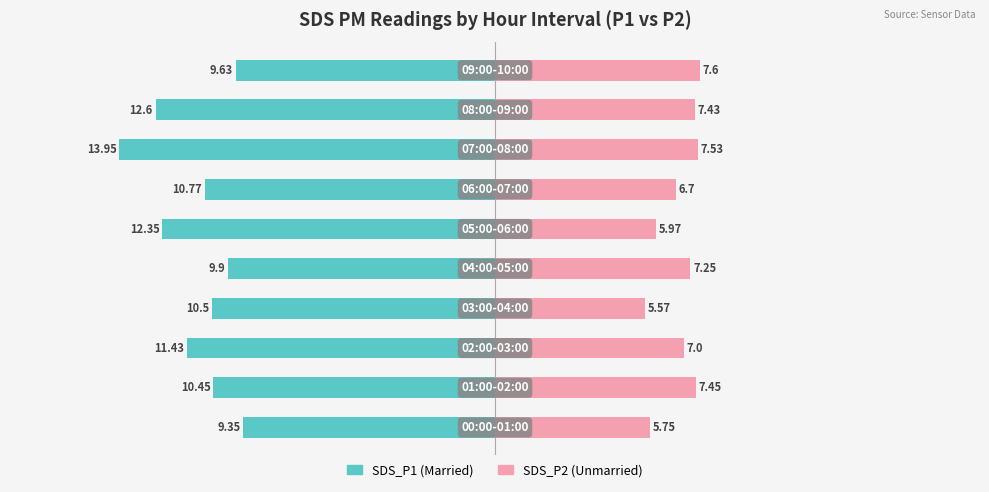

What is the average value of the SDS_P2 series?

6.8